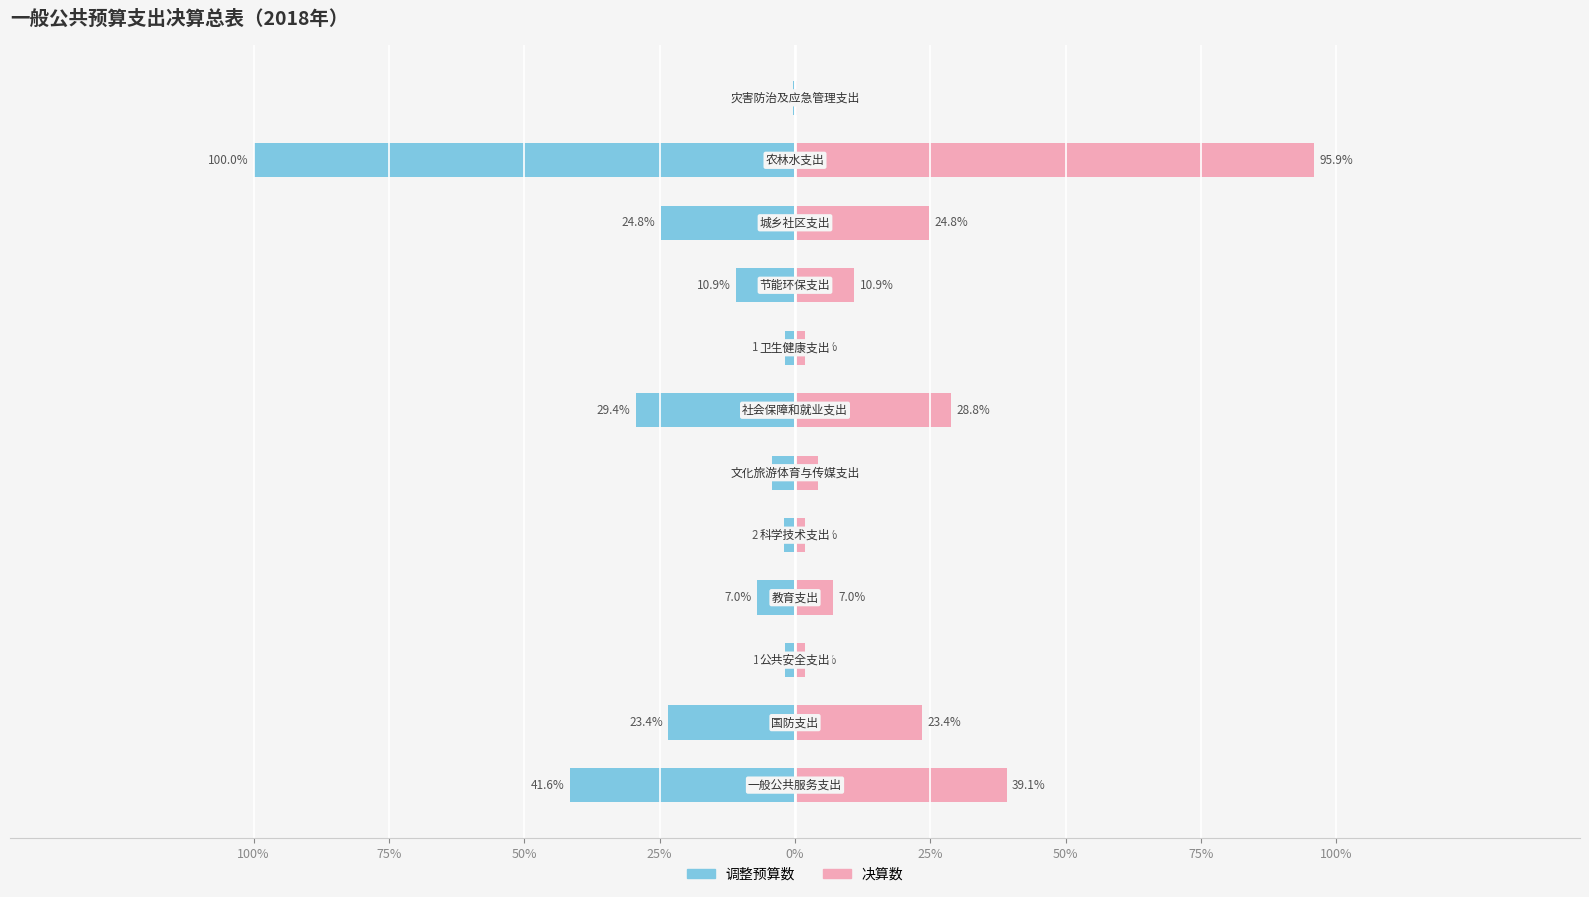

How many categories are shown in the chart?

12